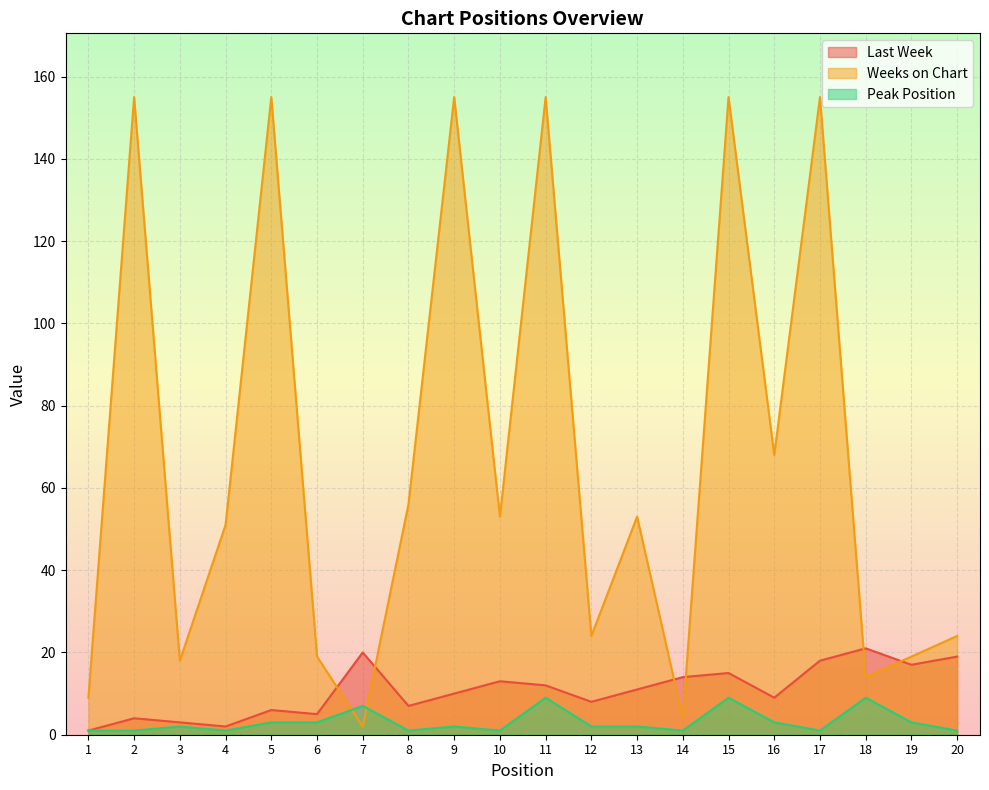

Is it true that Last Week equals 30 at 7?

False